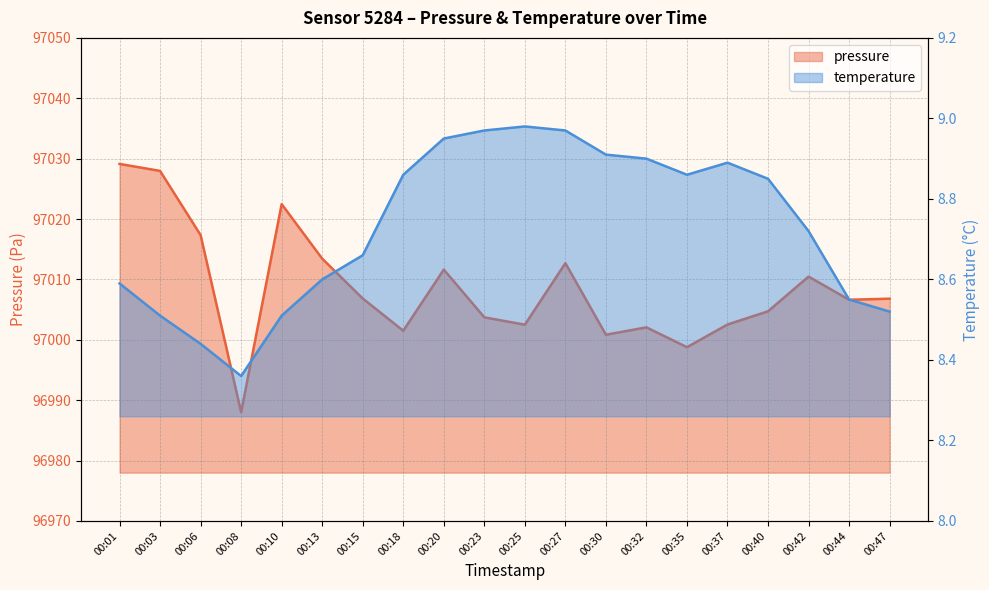

Rank the categories by temperature value from highest to lowest.

00:25, 00:23, 00:27, 00:20, 00:30, 00:32, 00:37, 00:18, 00:35, 00:40, 00:42, 00:15, 00:13, 00:01, 00:44, 00:47, 00:03, 00:10, 00:06, 00:08